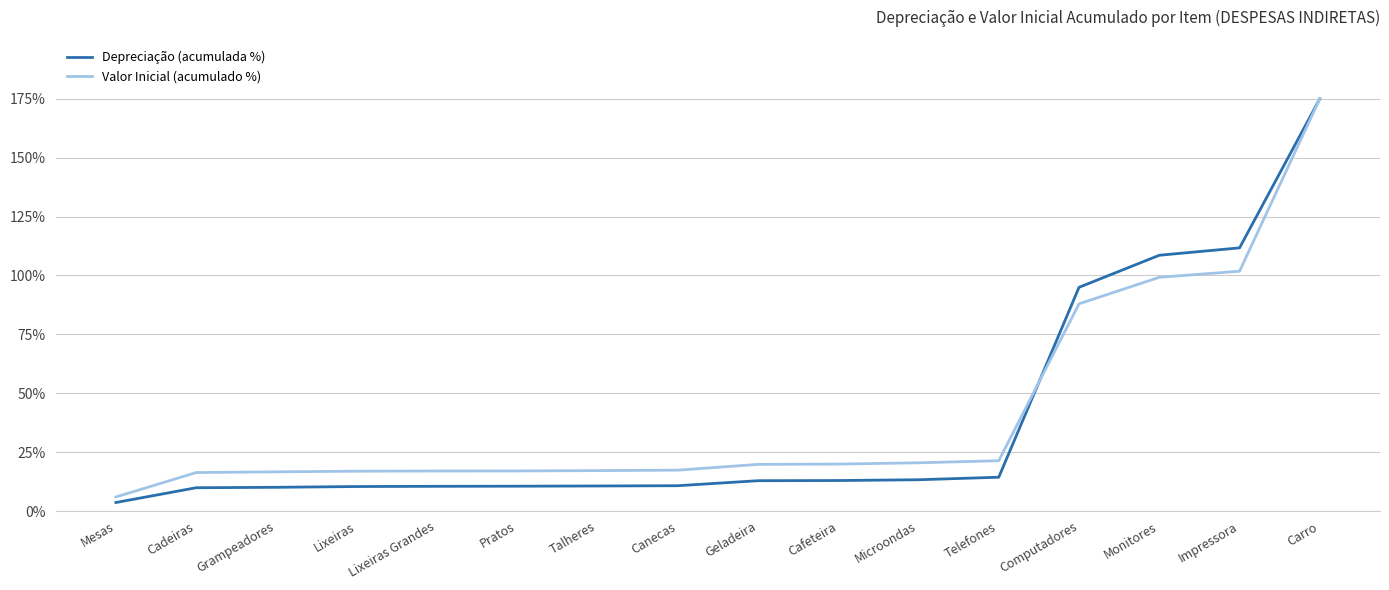

How many series are shown in this chart?

2